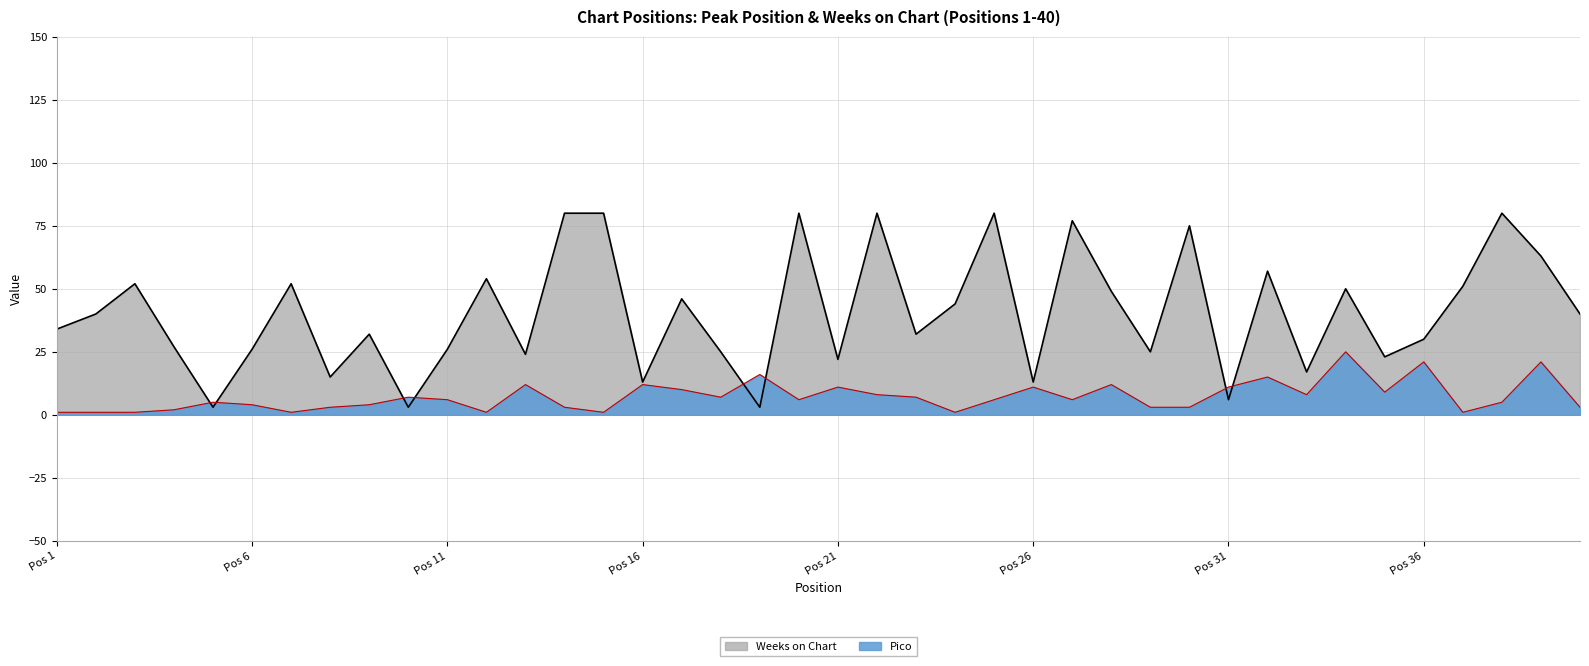

Reading left to right, transcribe all the data shown in this chart.

Pico: 1	1	1	2	5	4	1	3	4	7	6	1	12	3	1	12	10	7	16	6	11	8	7	1	6	11	6	12	3	3	11	15	8	25	9	21	1	5	21	3
Weeks on Chart: 34	40	52	27	3	26	52	15	32	3	26	54	24	80	80	13	46	25	3	80	22	80	32	44	80	13	77	49	25	75	6	57	17	50	23	30	51	80	63	40